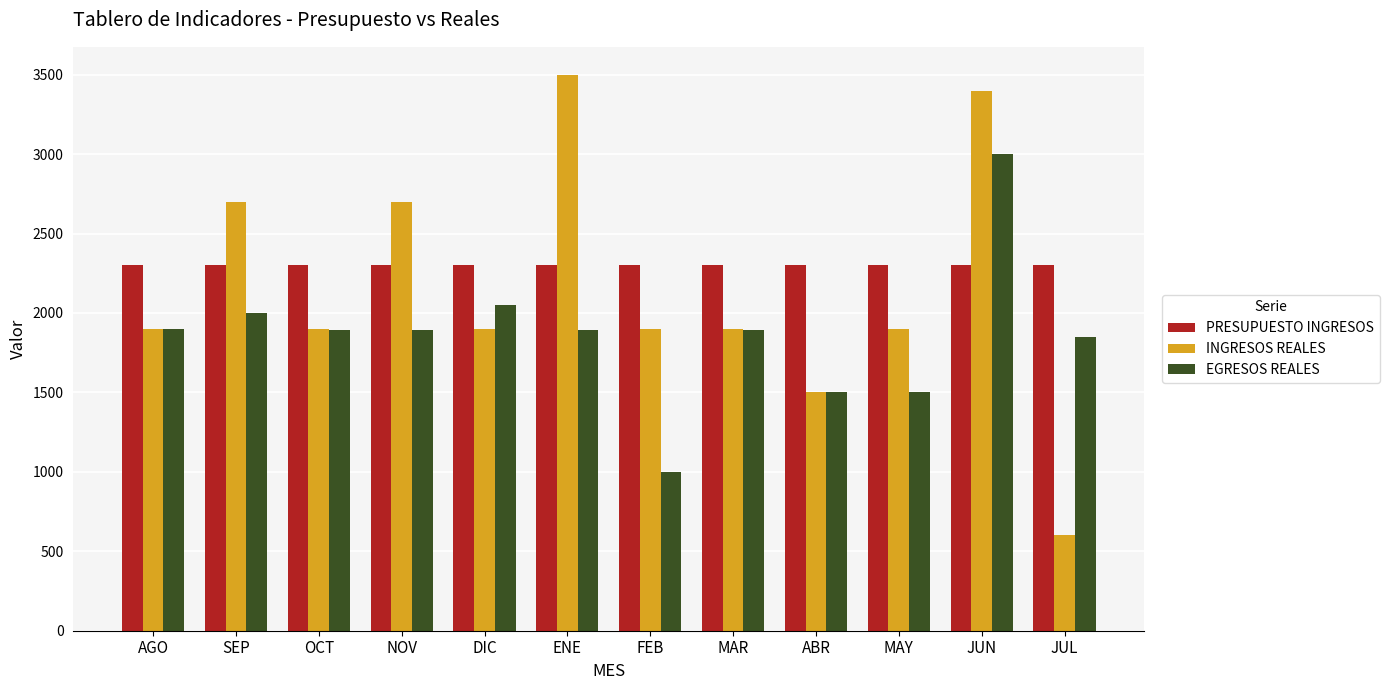

What is the total value across all series at MAR?

6090